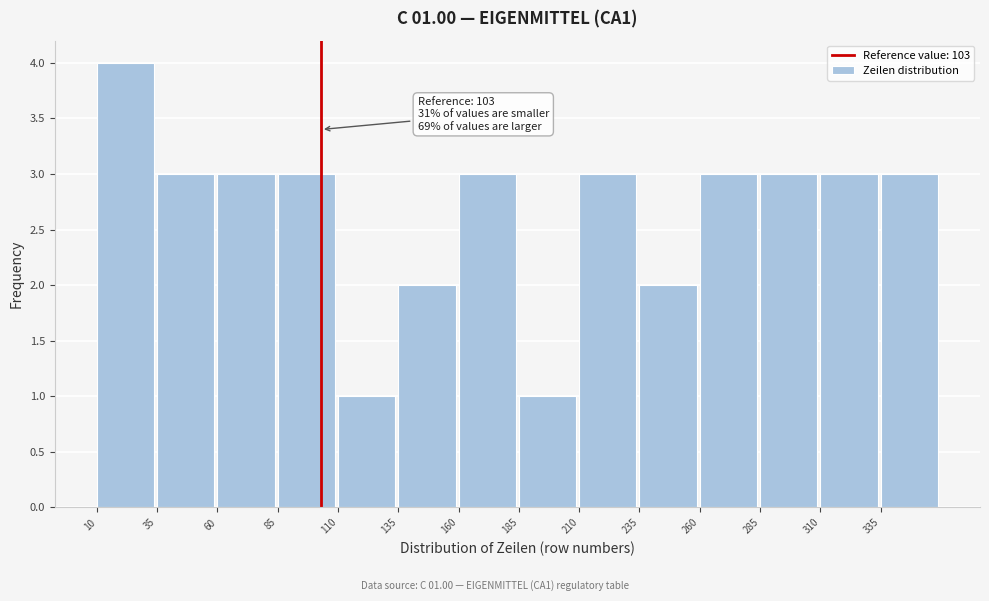

Over which range of the x-axis is the bar tallest?

10 to 35